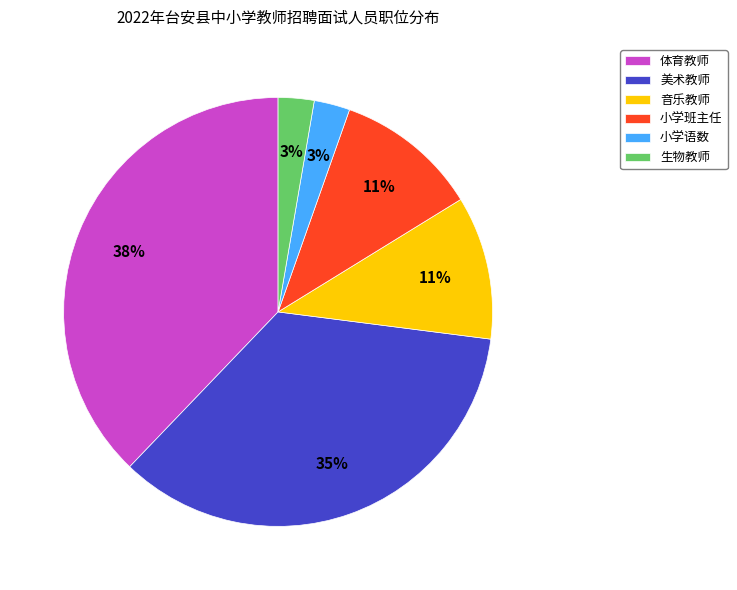

How many segments does this pie chart have?

6